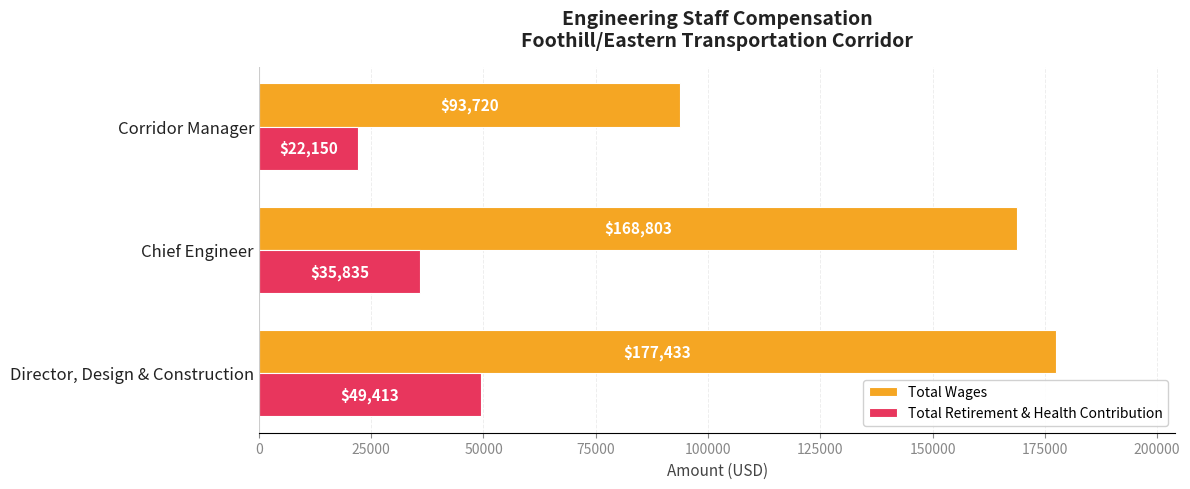

Is it true that Total Wages equals 168803 at Chief Engineer?

True